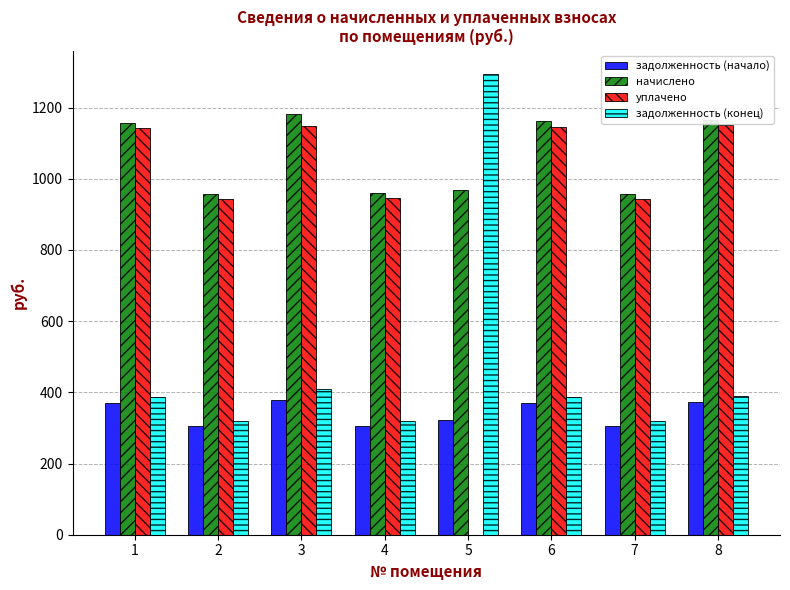

Are the bars horizontal?

No